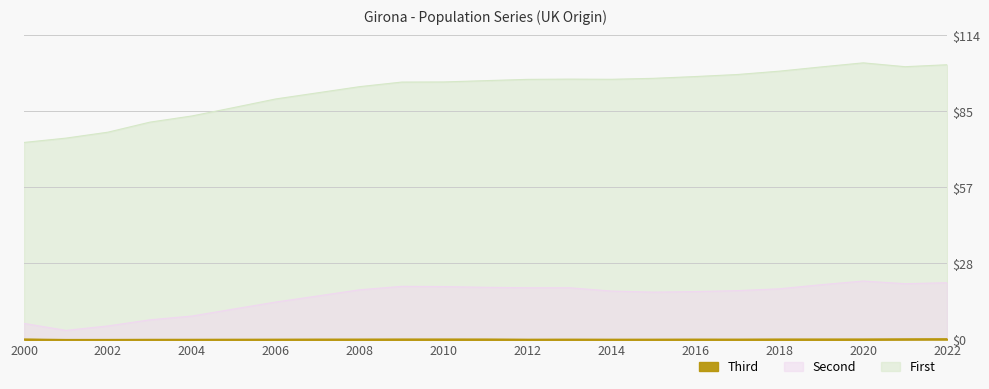

What is the smallest value displayed?

0.1